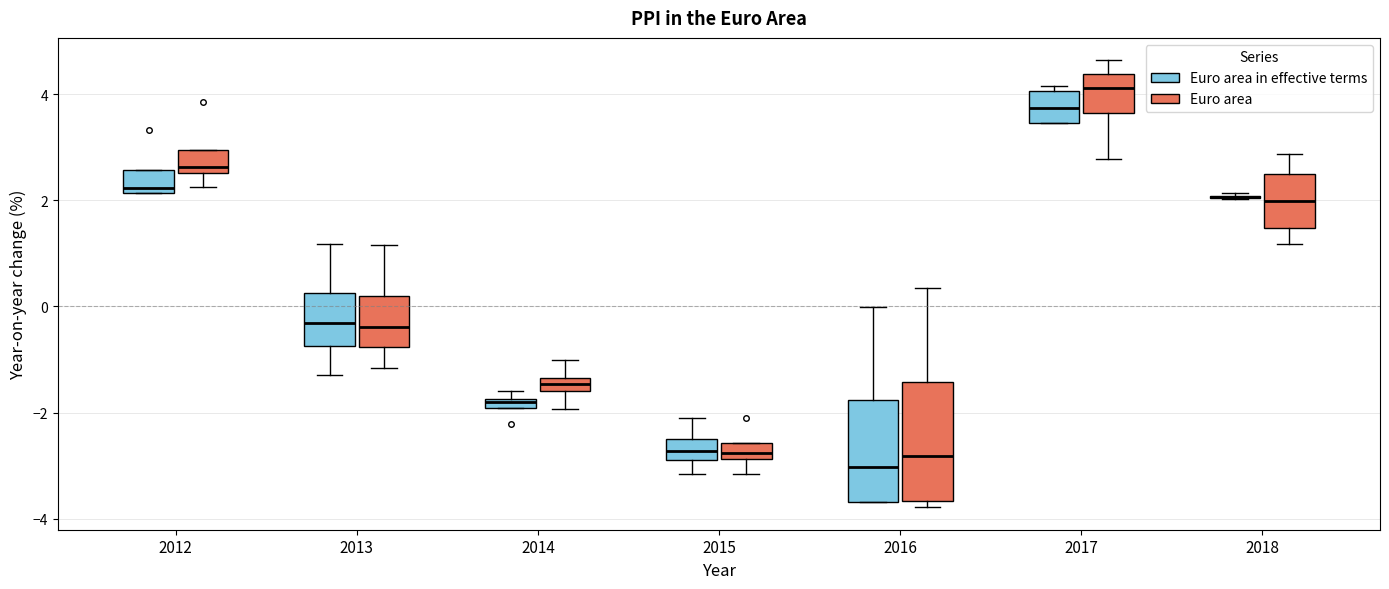

Which box is the tallest, from its lower edge to its upper edge?

2016 (Euro area)